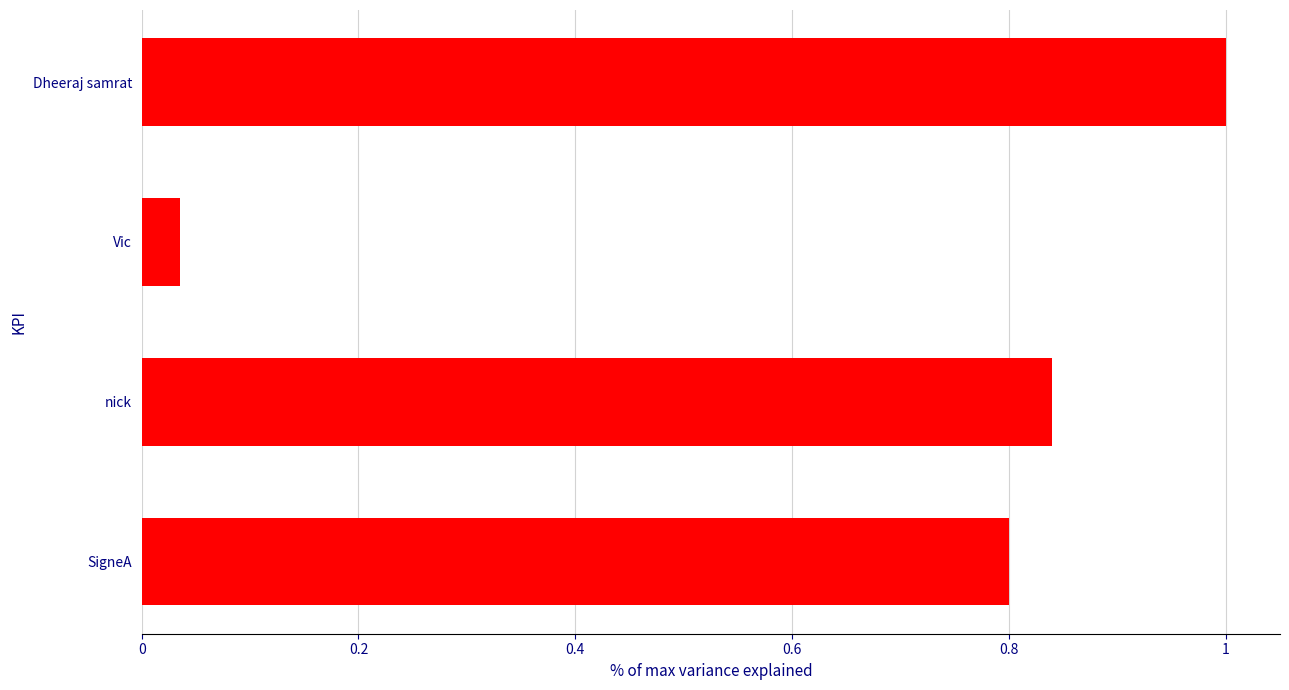

Are the bars grouped side by side (vs. stacked)?

No